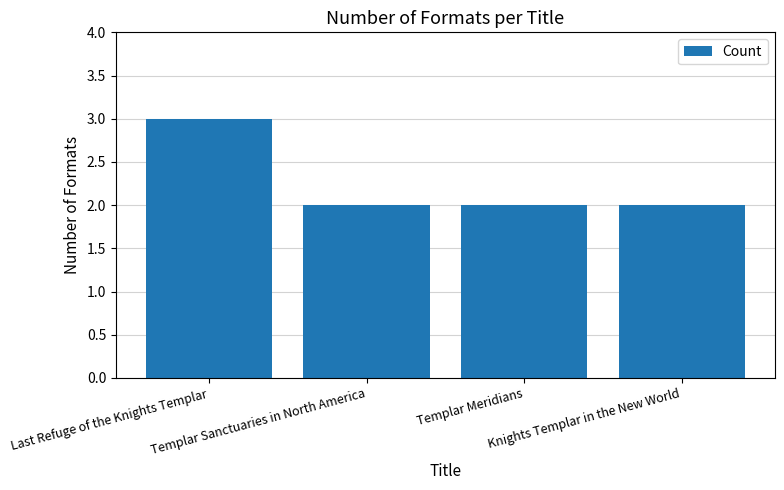

What is the sum of the values at Templar Sanctuaries in North America and Knights Templar in the New World?

4